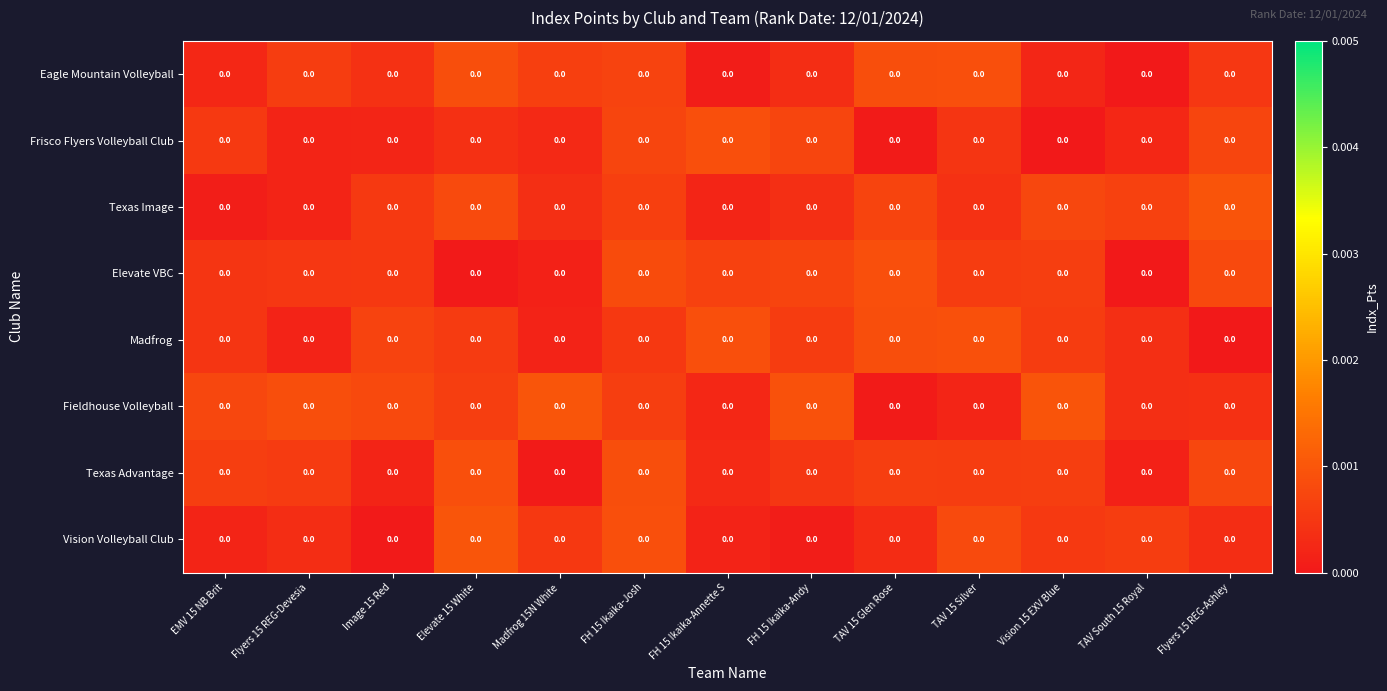

At how many categories does at least one series exceed 0?

13